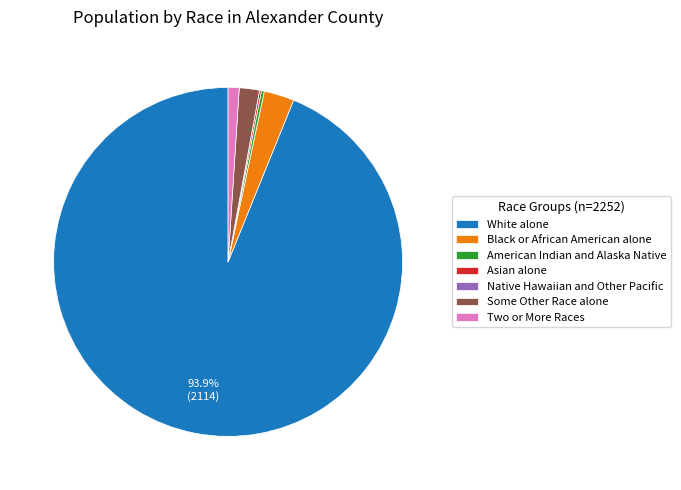

Do Black or African American alone and Two or More Races together represent more than half of the pie?

No